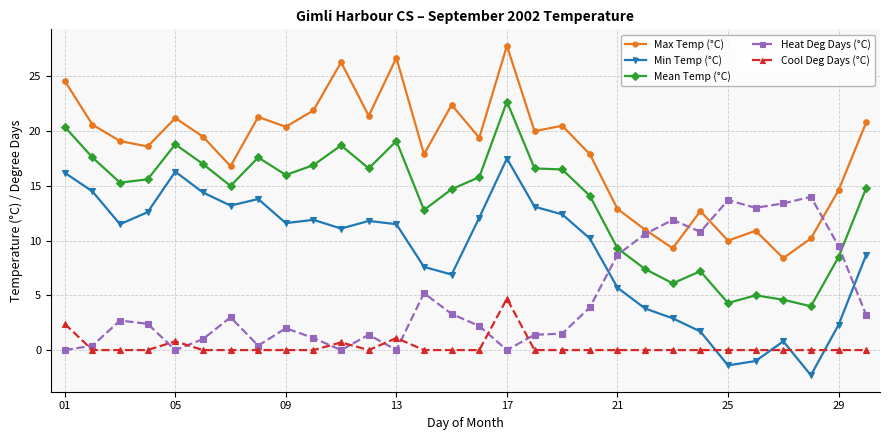

After their last crossing, which series has the higher values: Max Temp (°C) or Heat Deg Days (°C)?

Max Temp (°C)